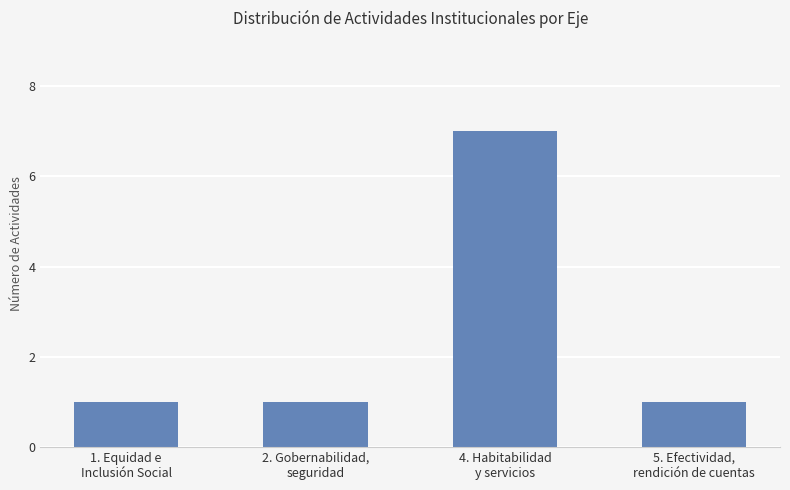

What is the minimum value shown in the chart?

1